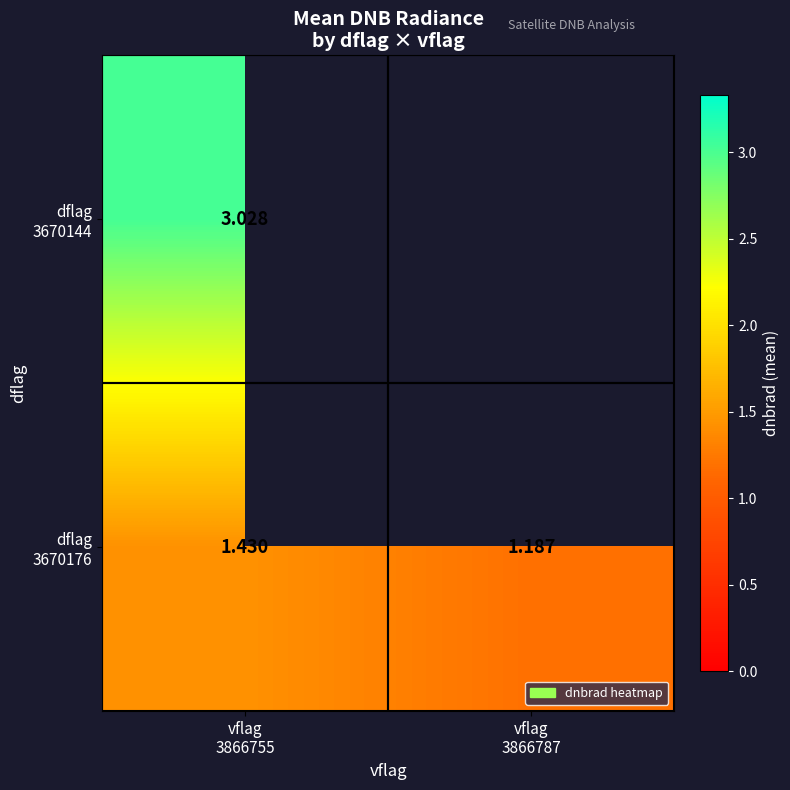

What is the sum of all dflag 3670176 values?

2.6